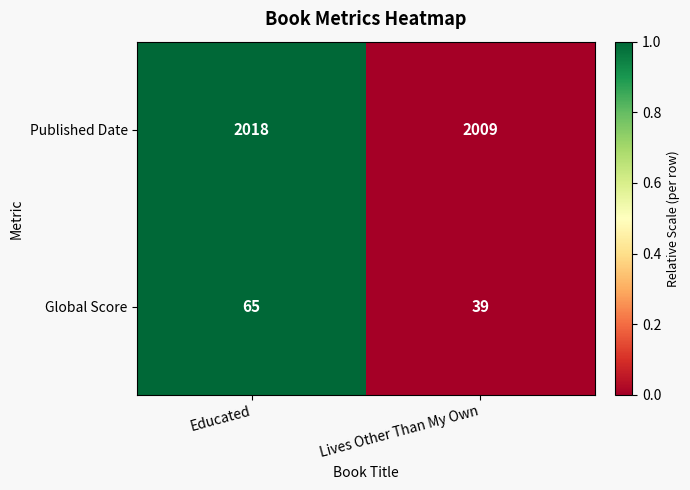

Rank the series by their maximum value, from lowest to highest.

Global Score, Published Date